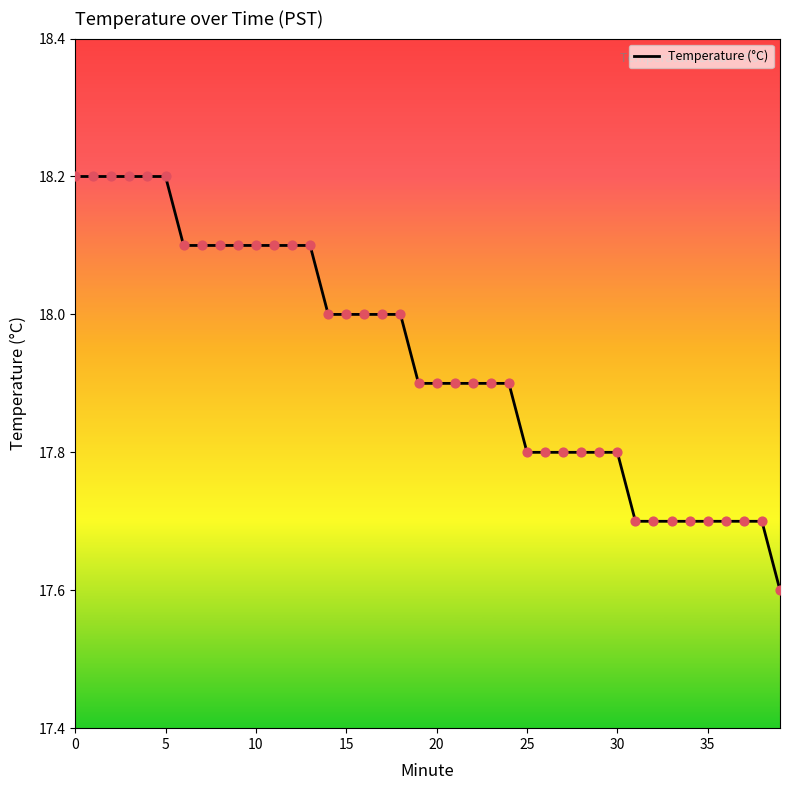

What is the minimum value shown in the chart?

17.6